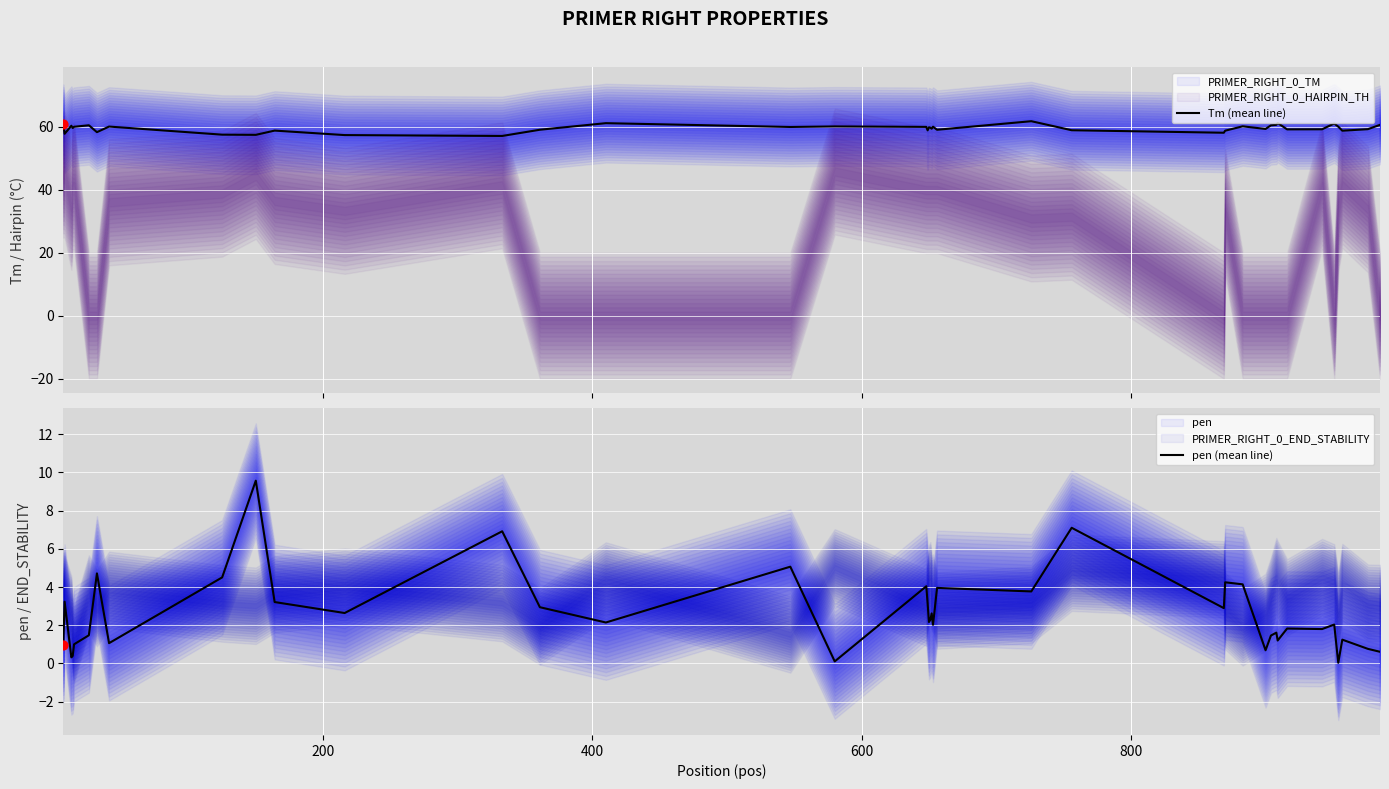

Which series reaches the minimum Y coordinate?

pen (mean line)